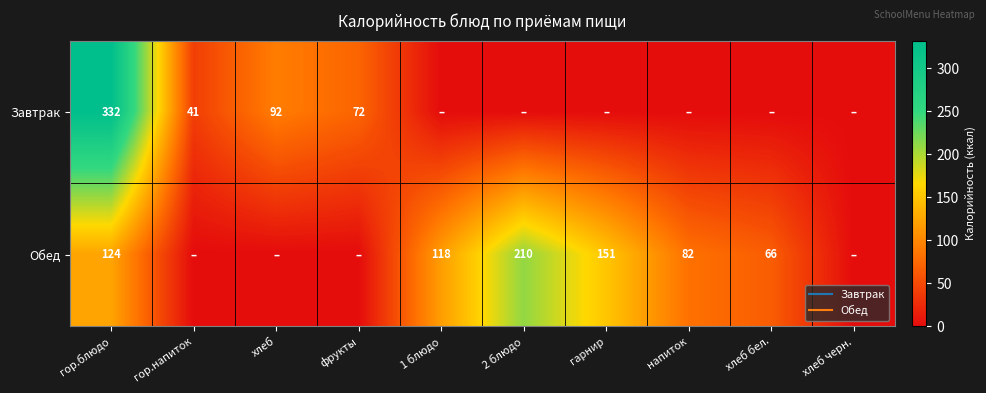

What is the average value of the Обед series?

75.1